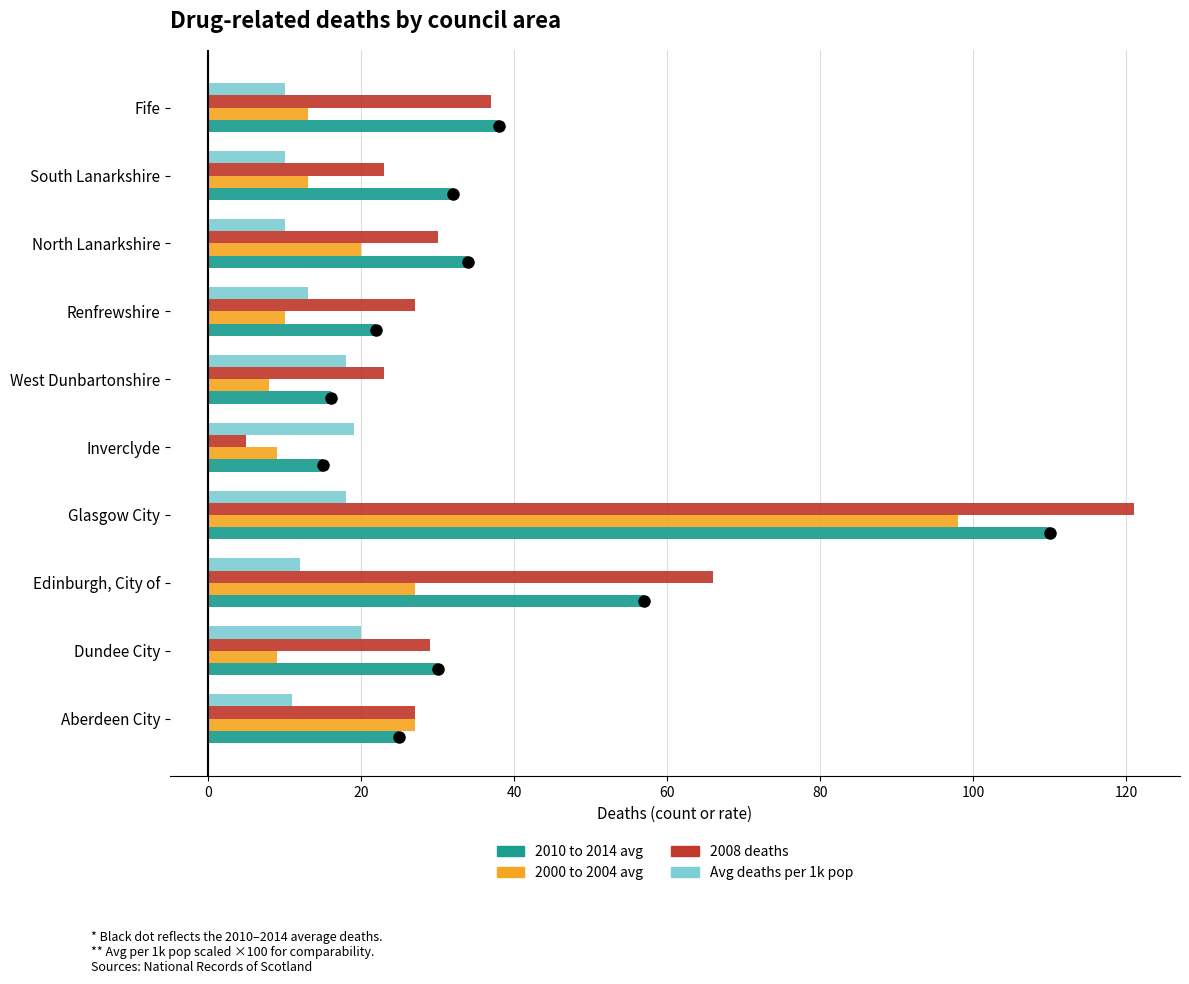

The 2000 to 2004 avg series shows 8 at West Dunbartonshire. True or false?

True